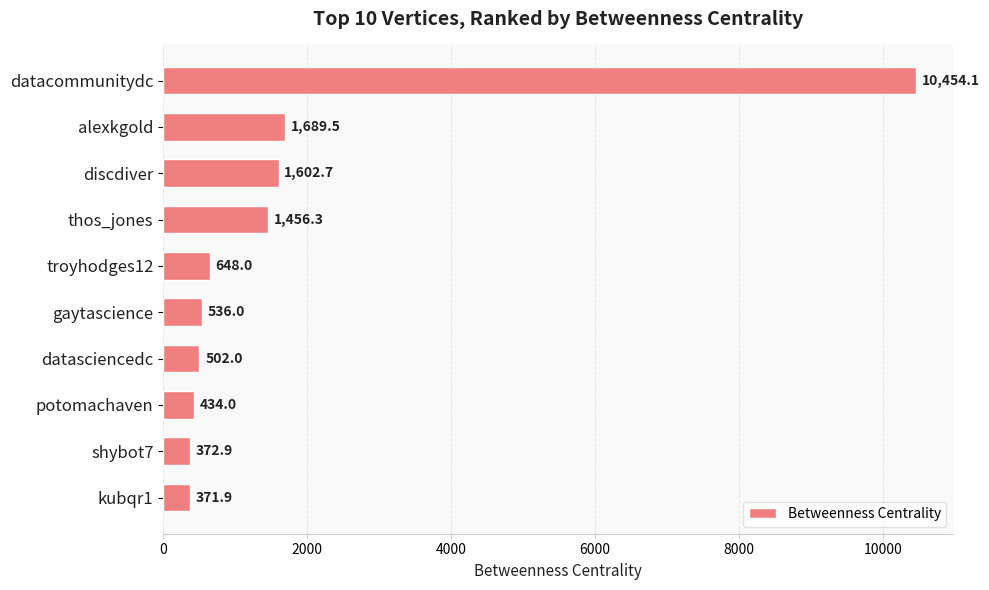

Reading bottom to top, transcribe all the data shown in this chart.

kubqr1=371.9	shybot7=372.9	potomachaven=434.0	datasciencedc=502.0	gaytascience=536.0	troyhodges12=648.0	thos_jones=1456.3	discdiver=1602.7	alexkgold=1689.5	datacommunitydc=10454.1